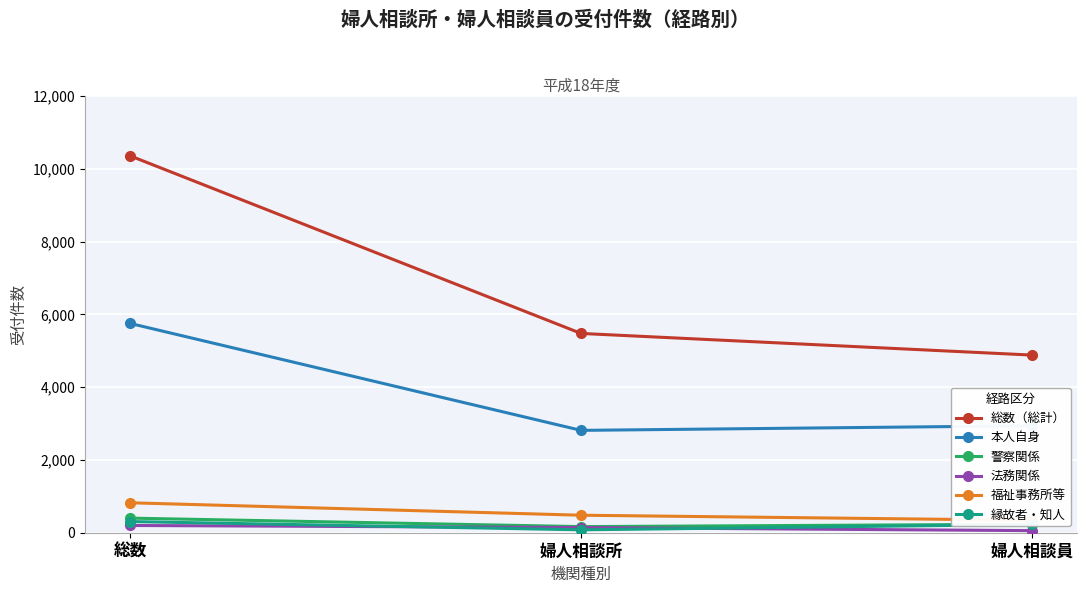

How many lines are shown in the chart?

6